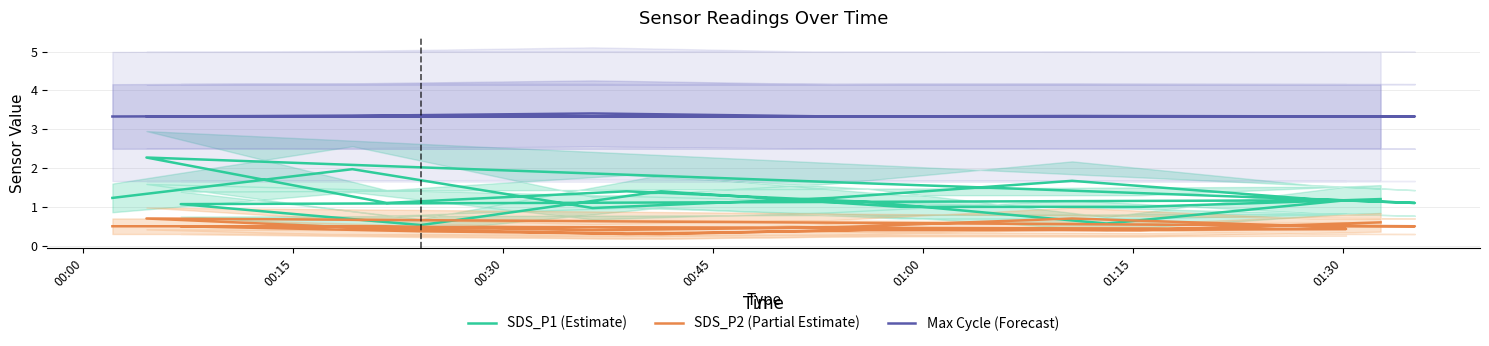

Read the SDS_P1 (Estimate) value at 00:00.

1.2